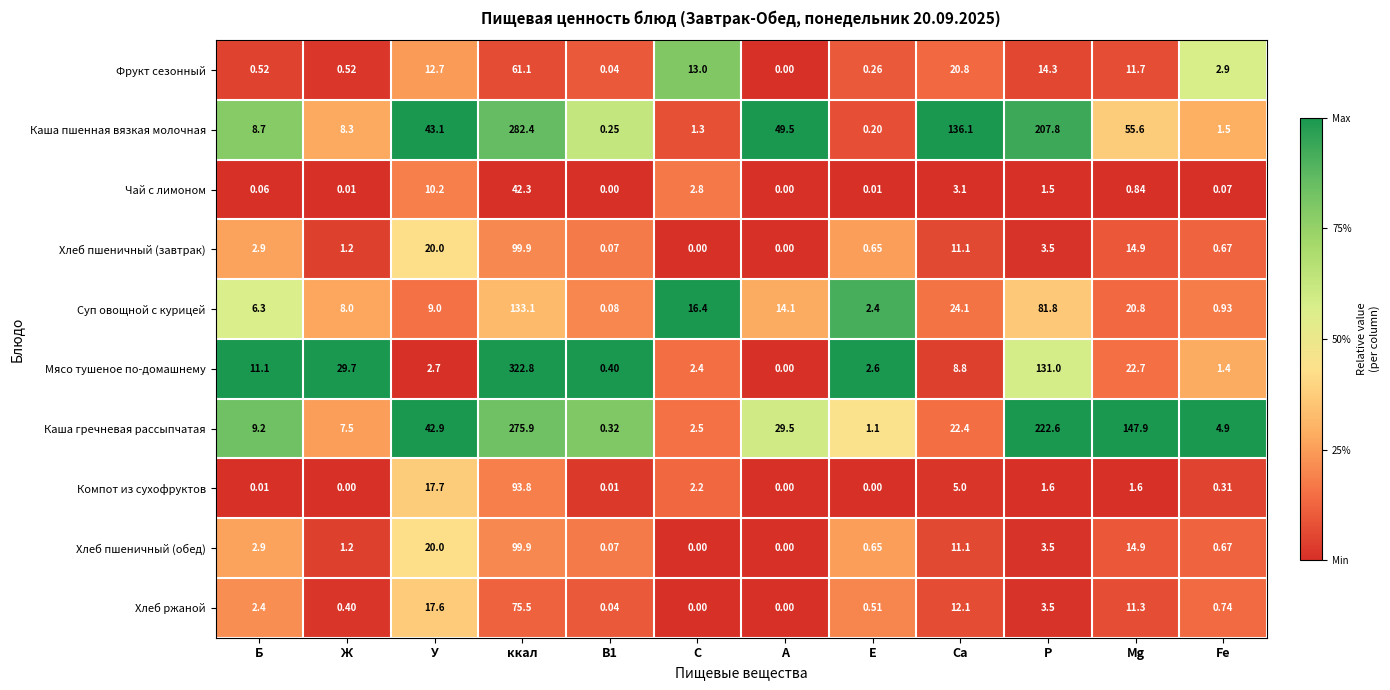

Which category has the highest value across all series?

ккал